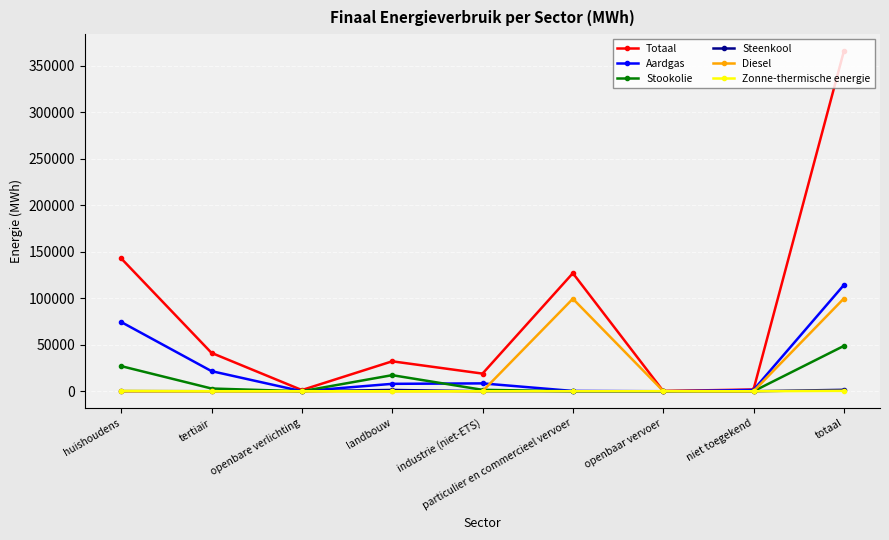

What is the highest value of the Diesel series?

99702.7